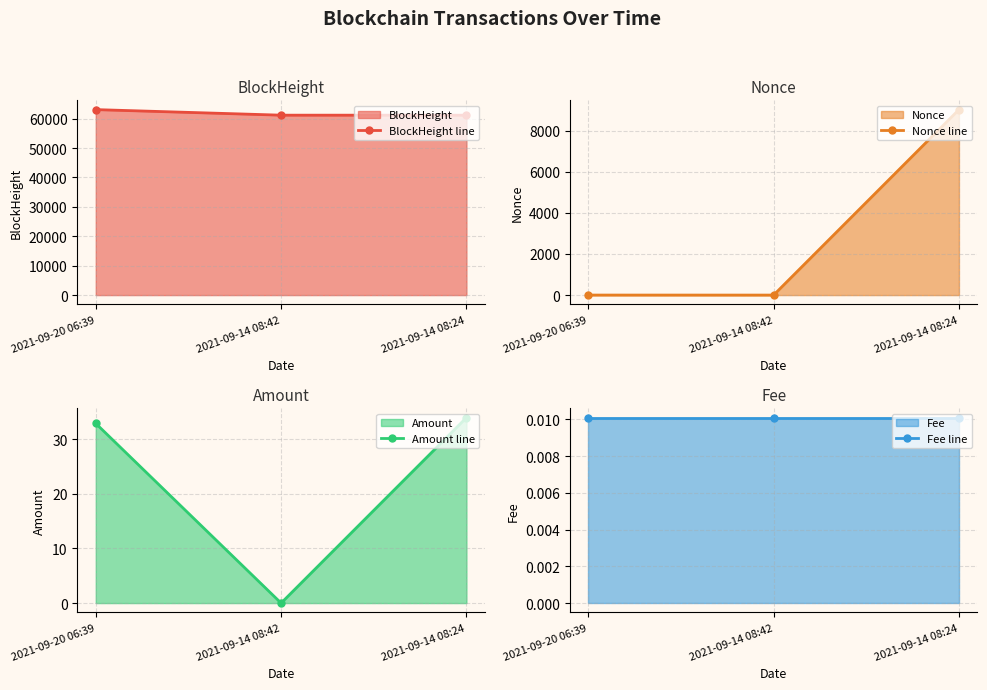

How many lines are shown in the chart?

4